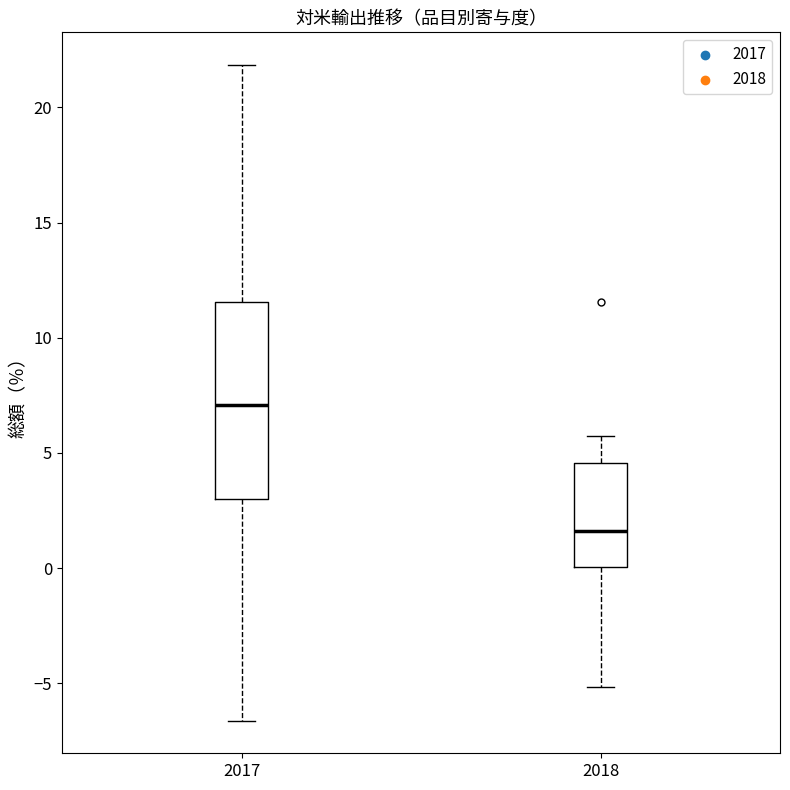

Reading left to right, transcribe this box plot: for each box, give where its median line is, the range the box spans, and where its two whiskers end, as read against the y-axis. The values are not printed on the chart, so give them approximately, as read against the axis.

2017: median 7.0, box 3.0 to 11.5, whiskers -6.5 to 22.0
2018: median 1.5, box 0.0 to 4.5, whiskers -5.0 to 6.0